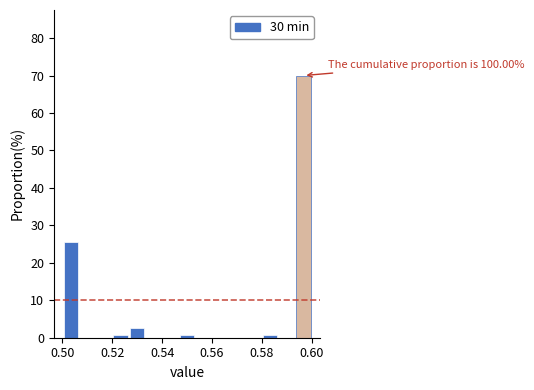

Read against the x-axis, roughly where is the centre of the tallest bar?

0.596